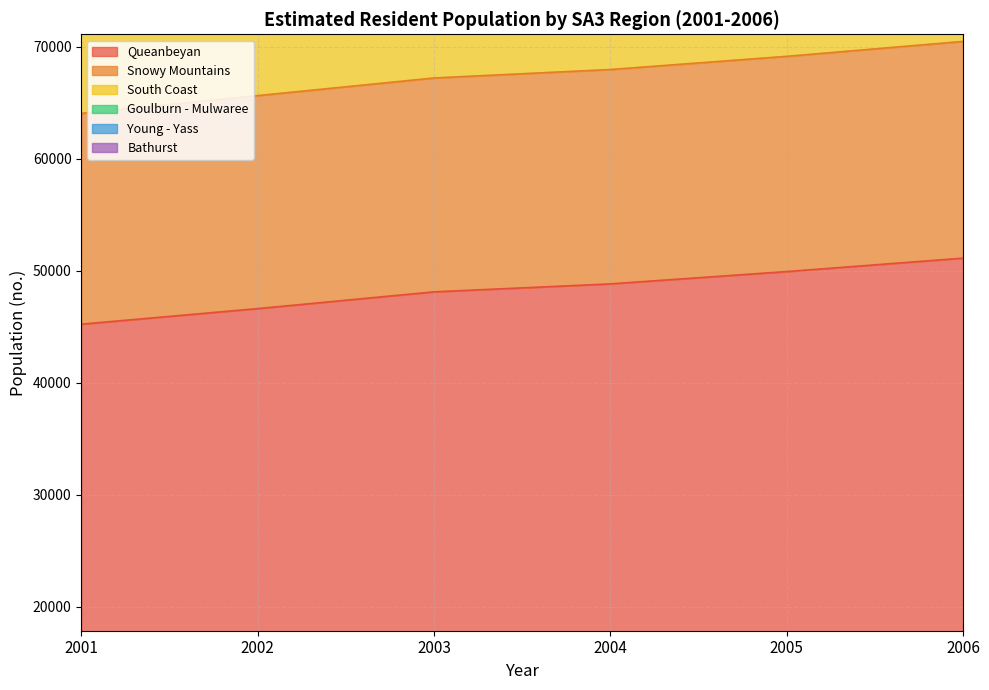

How many South Coast values are between 130682 and 136423?

4